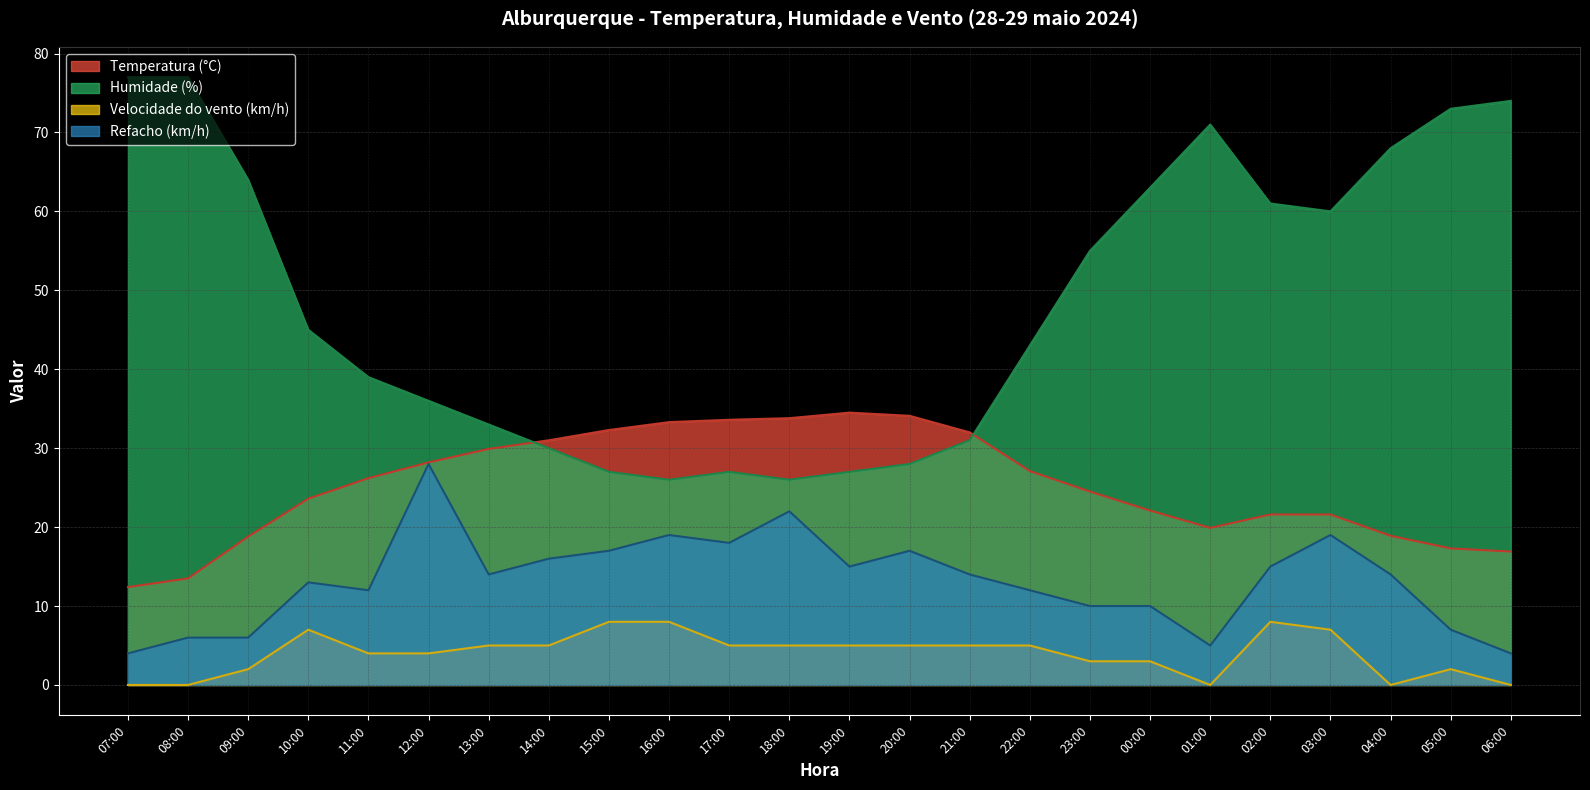

Does the chart have visible grid lines?

Yes